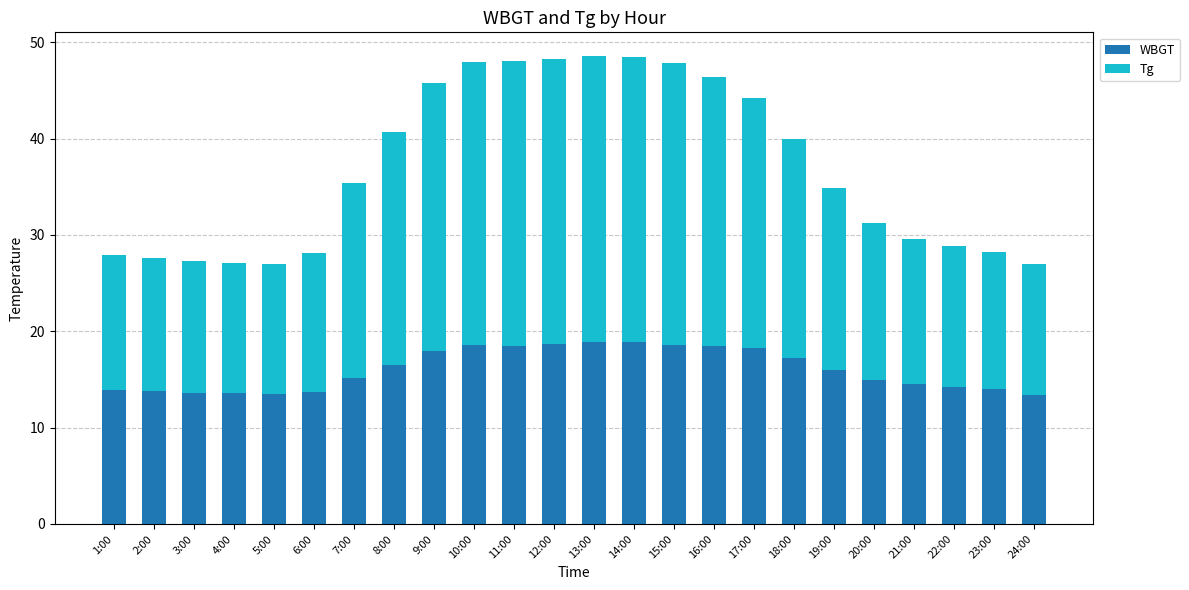

True or false: WBGT has a value of 4.0 at 6:00.

False